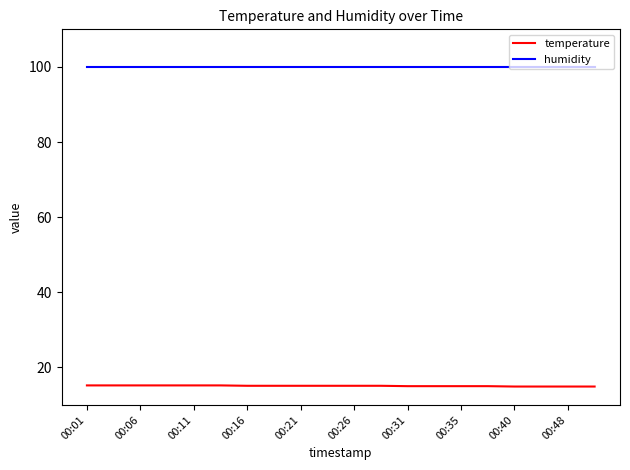

Which series has the largest total across all categories?

humidity